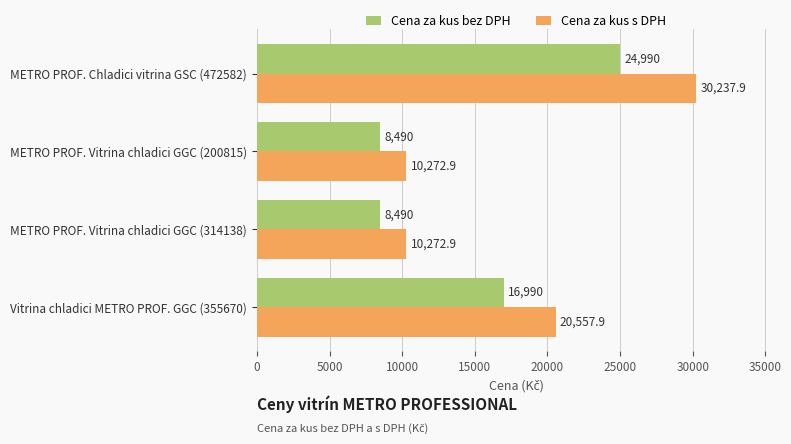

Which series has the largest total across all categories?

Cena za kus s DPH